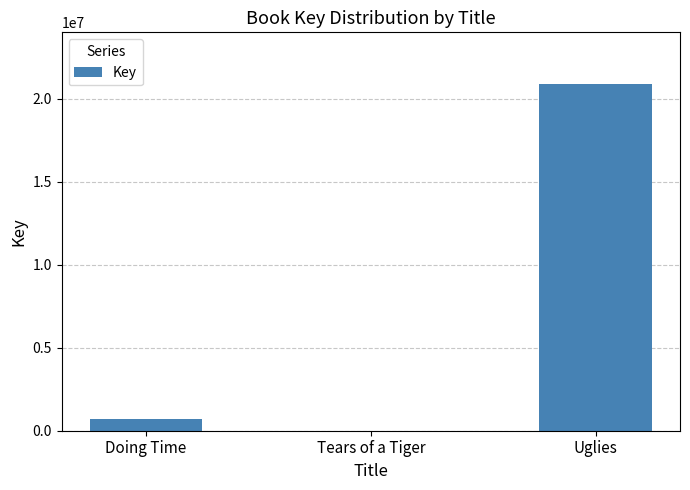

The chart shows a value of 5528 at Tears of a Tiger. True or false?

True